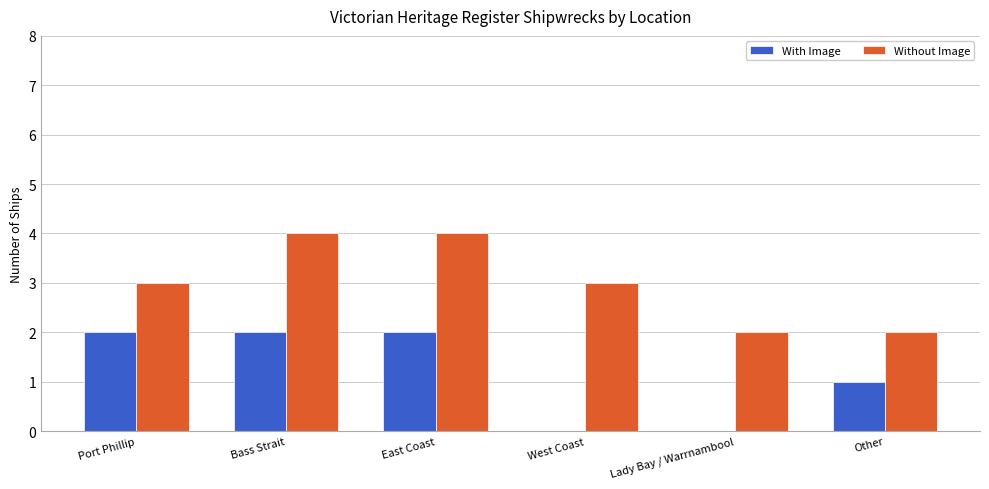

The value of Without Image at Lady Bay / Warrnambool is 1. True or false?

False